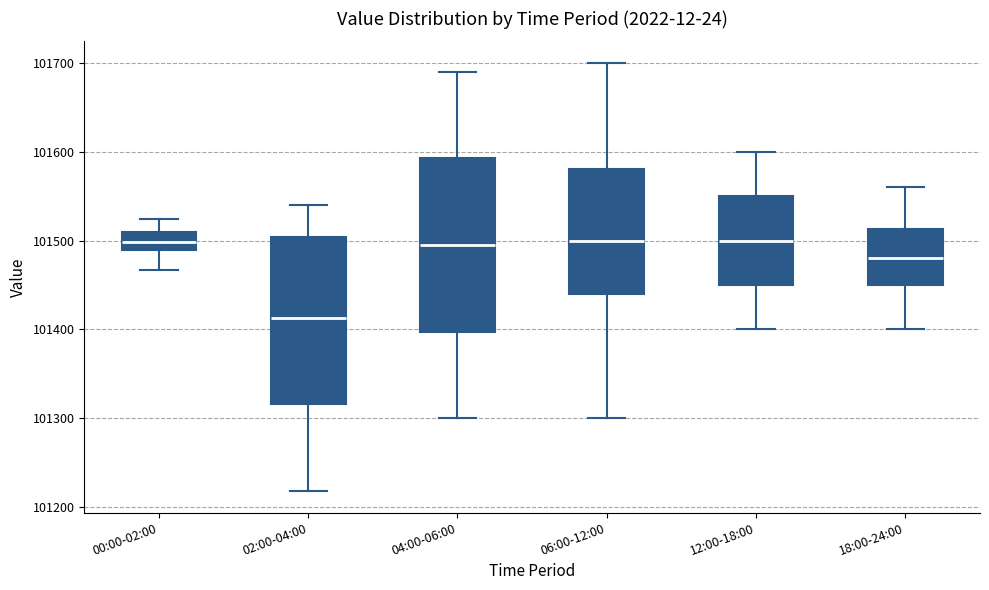

Reading left to right, read every box against the y-axis: the position of its median line, the range the box covers, and the ends of its whiskers. The values are not printed on the chart, so give them approximately, as read against the axis.

00:00-02:00: median 101500, box 101490 to 101510, whiskers 101470 to 101520
02:00-04:00: median 101410, box 101320 to 101500, whiskers 101220 to 101540
04:00-06:00: median 101500, box 101400 to 101590, whiskers 101300 to 101690
06:00-12:00: median 101500, box 101440 to 101580, whiskers 101300 to 101700
12:00-18:00: median 101500, box 101450 to 101550, whiskers 101400 to 101600
18:00-24:00: median 101480, box 101450 to 101510, whiskers 101400 to 101560